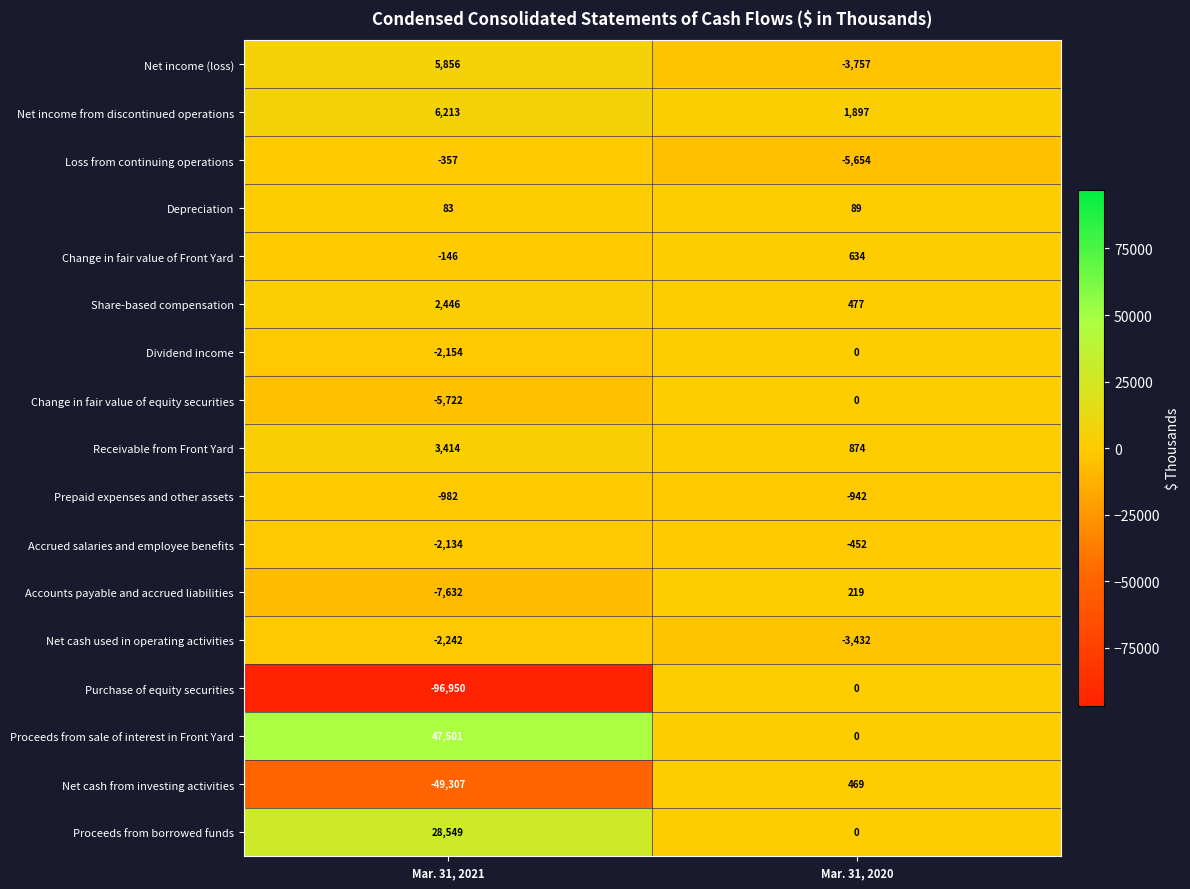

The Share-based compensation series shows 477 at Mar. 31, 2020. True or false?

True